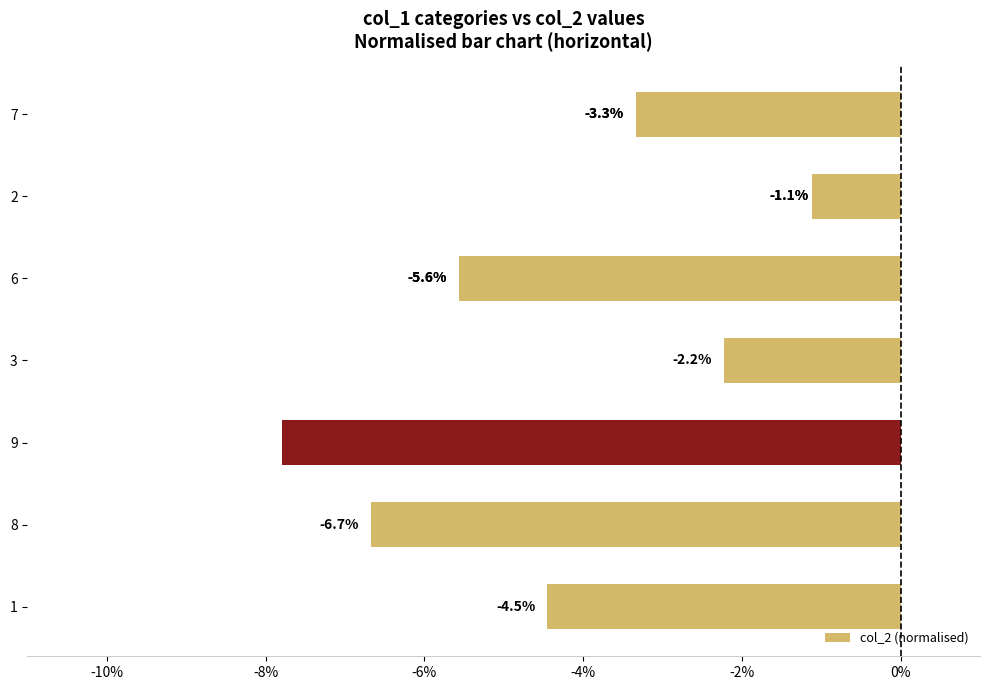

What is the minimum value shown in the chart?

-7.8